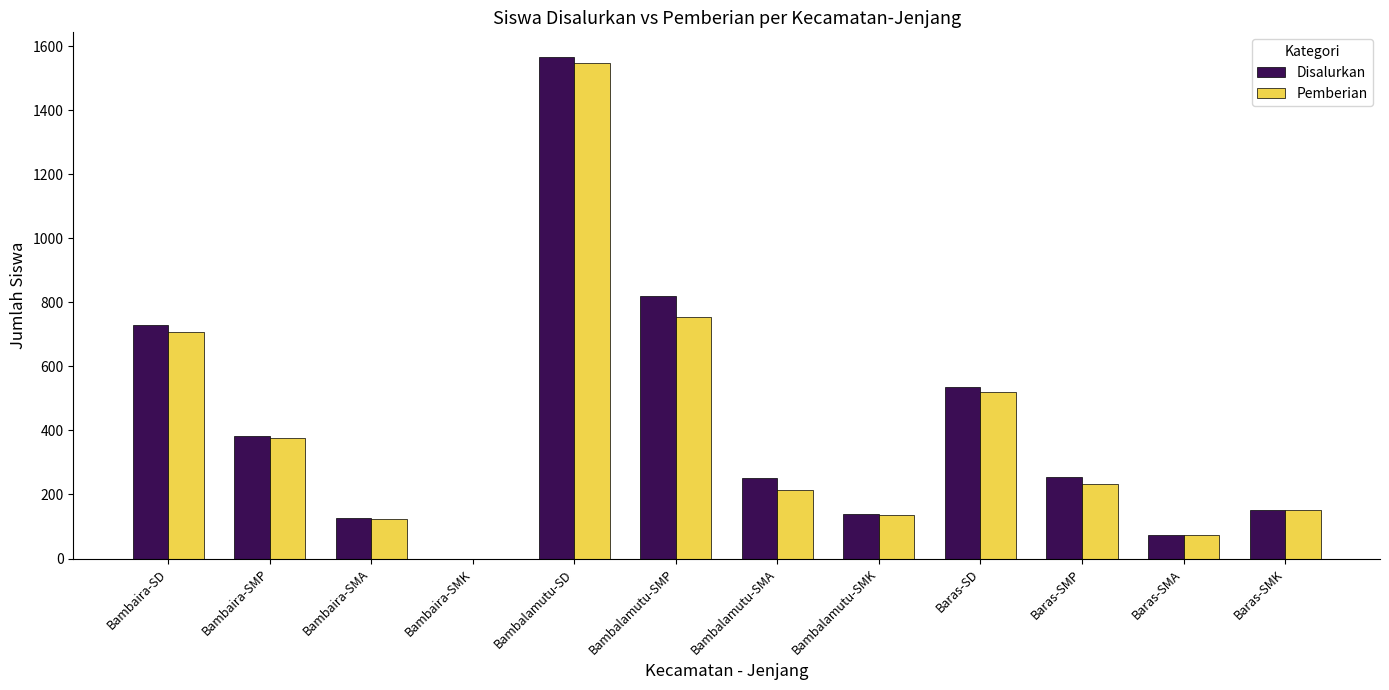

What are all the series names shown in the legend?

Disalurkan, Pemberian